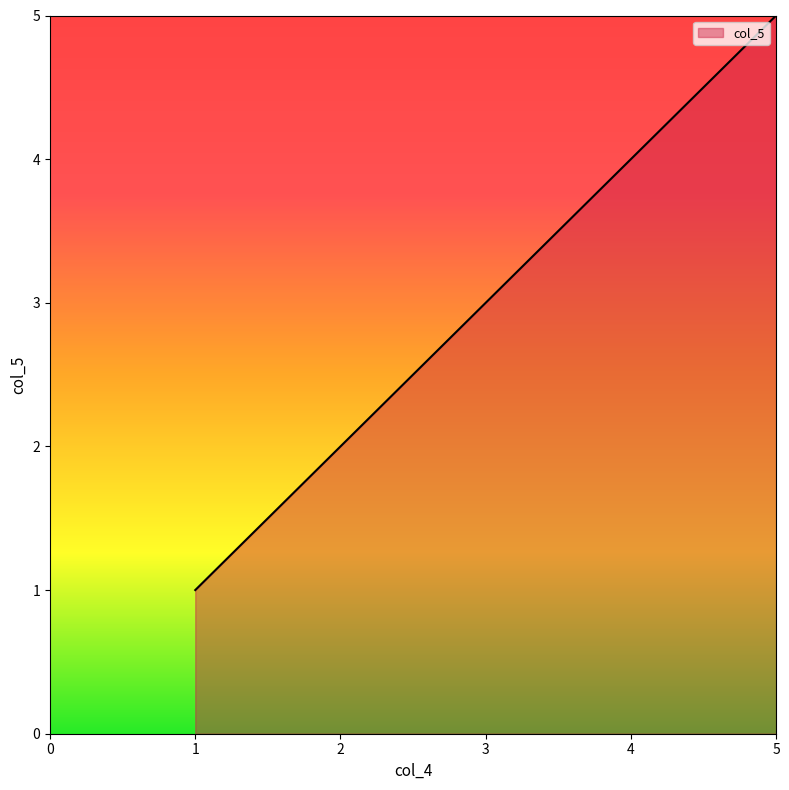

The value at 1 is 2. True or false?

False